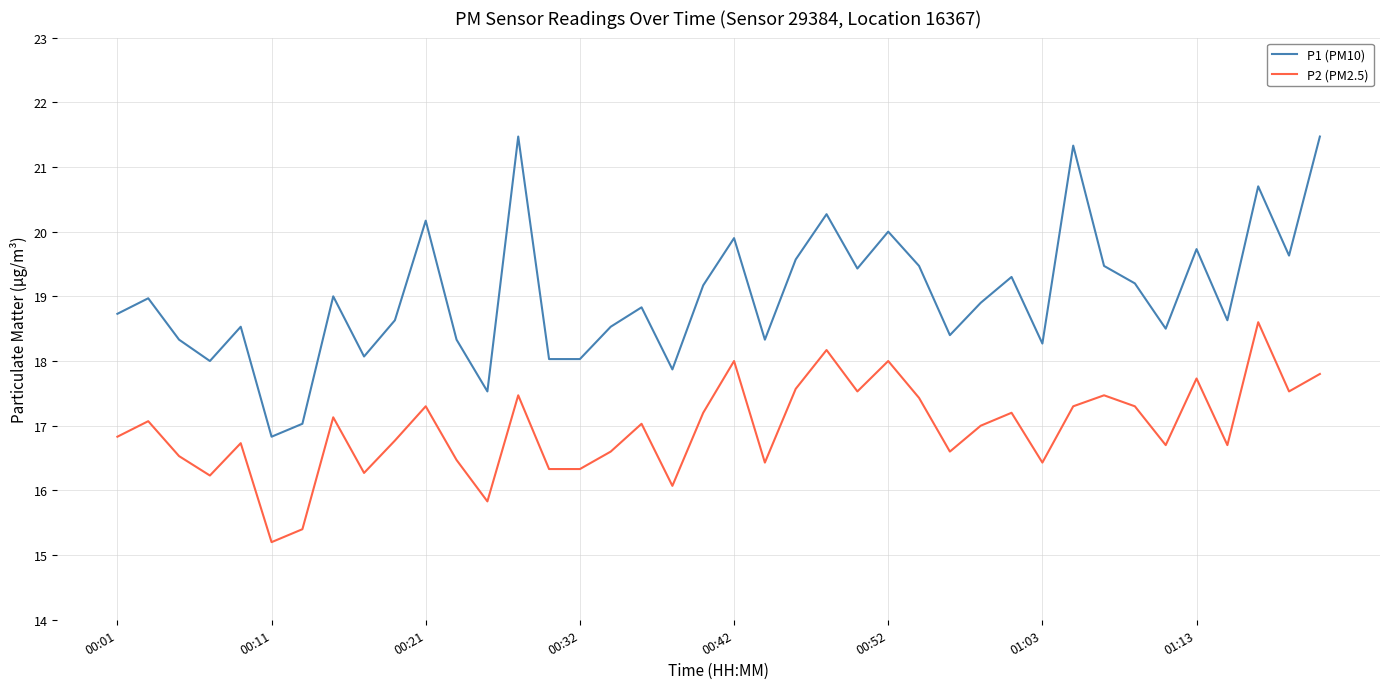

Which series has the widest spread of values?

P1 (PM10)